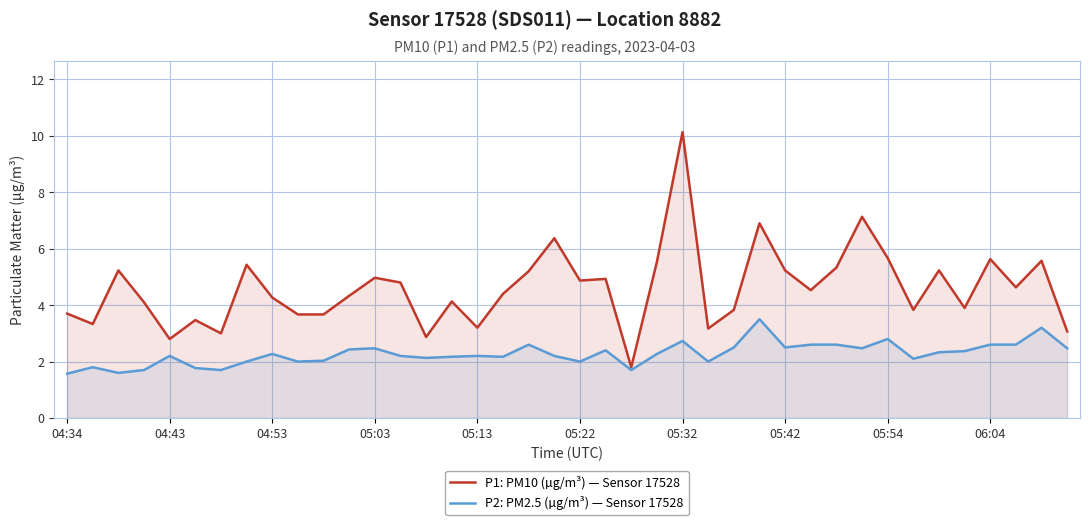

Which series has the largest range (max minus min)?

P1: PM10 (µg/m³) — Sensor 17528